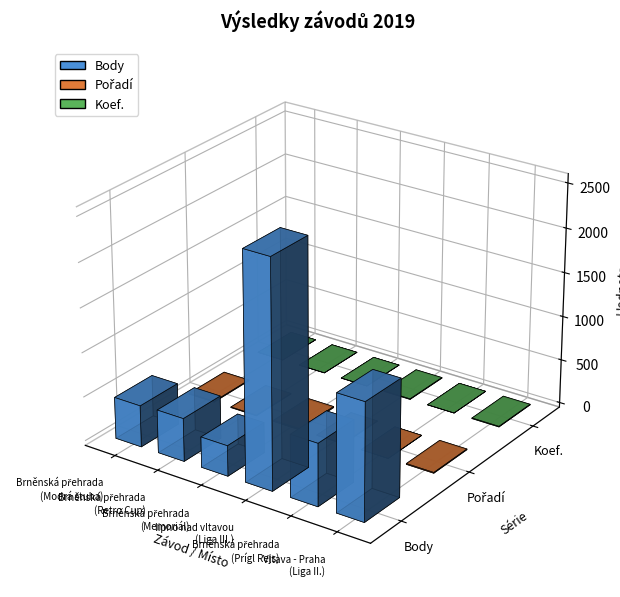

Is the value of Koef. at Brněnská přehrada
(Memoriál) greater than the value of Pořadí at Brněnská přehrada
(Retro Cup)?

No